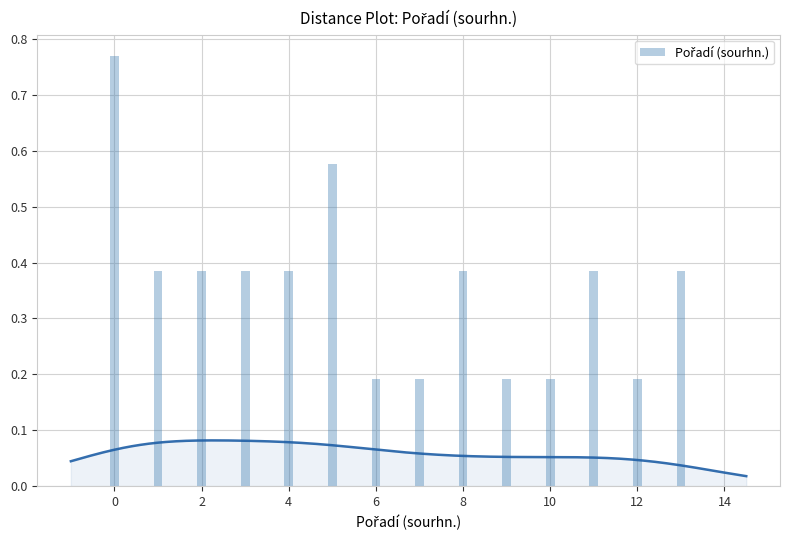

What is the label of the 12th bar from the right?

2